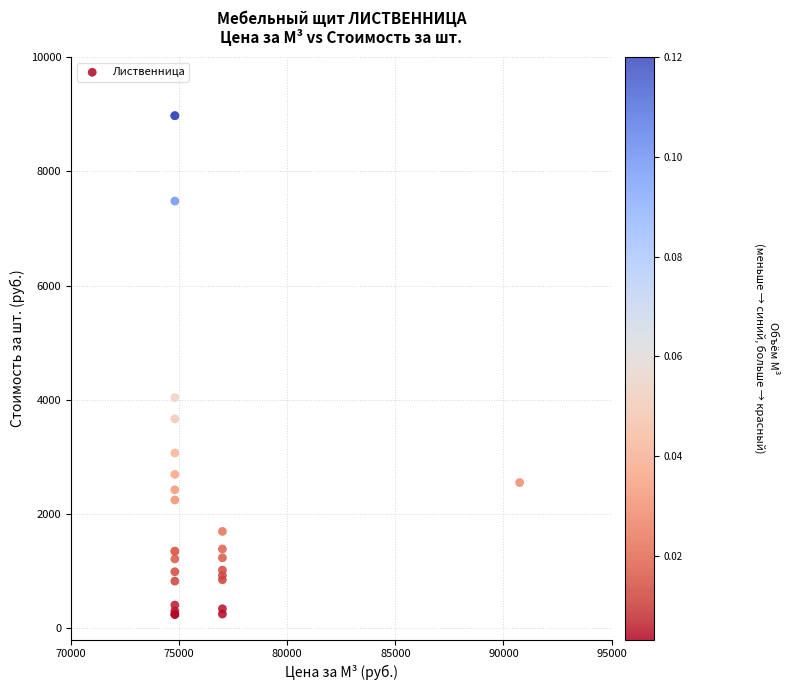

What Y value in the scatter plot is closest to 4607?

4039.2